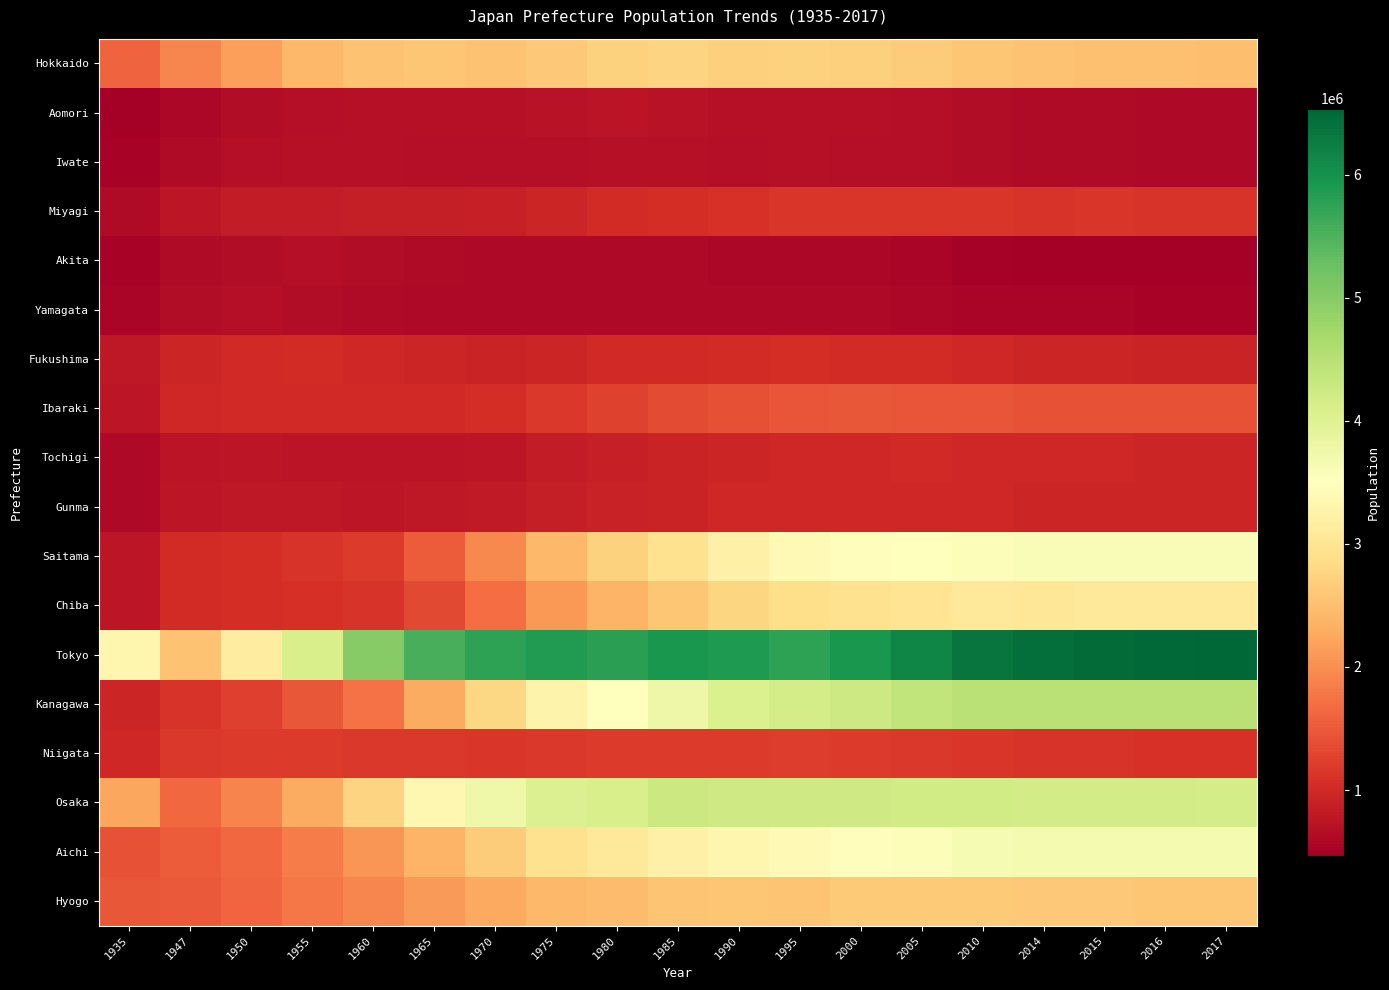

List the series in order of their peak value, lowest first.

Akita, Yamagata, Iwate, Aomori, Gunma, Tochigi, Fukushima, Miyagi, Niigata, Ibaraki, Hyogo, Hokkaido, Chiba, Saitama, Aichi, Osaka, Kanagawa, Tokyo